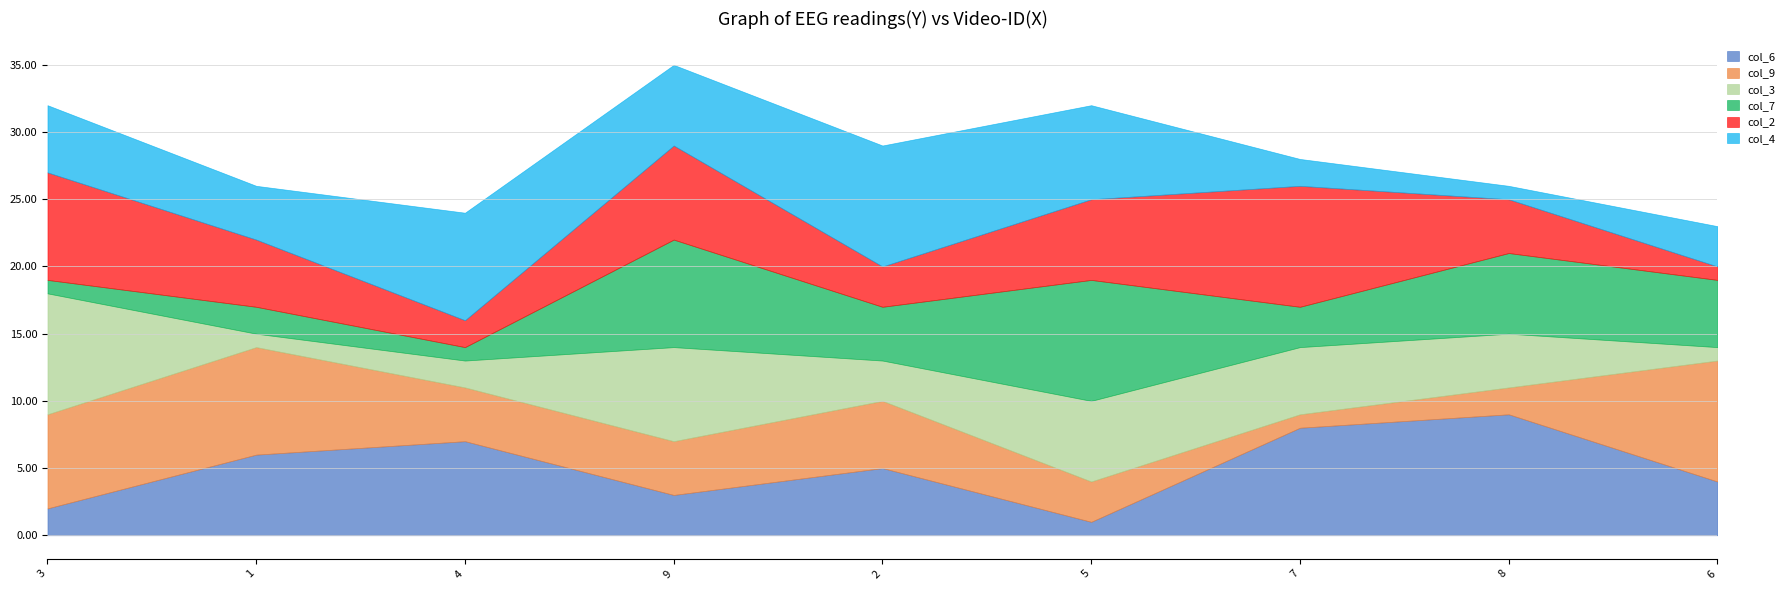

Rank the series at 5 from highest to lowest value.

col_7, col_4, col_3, col_2, col_9, col_6